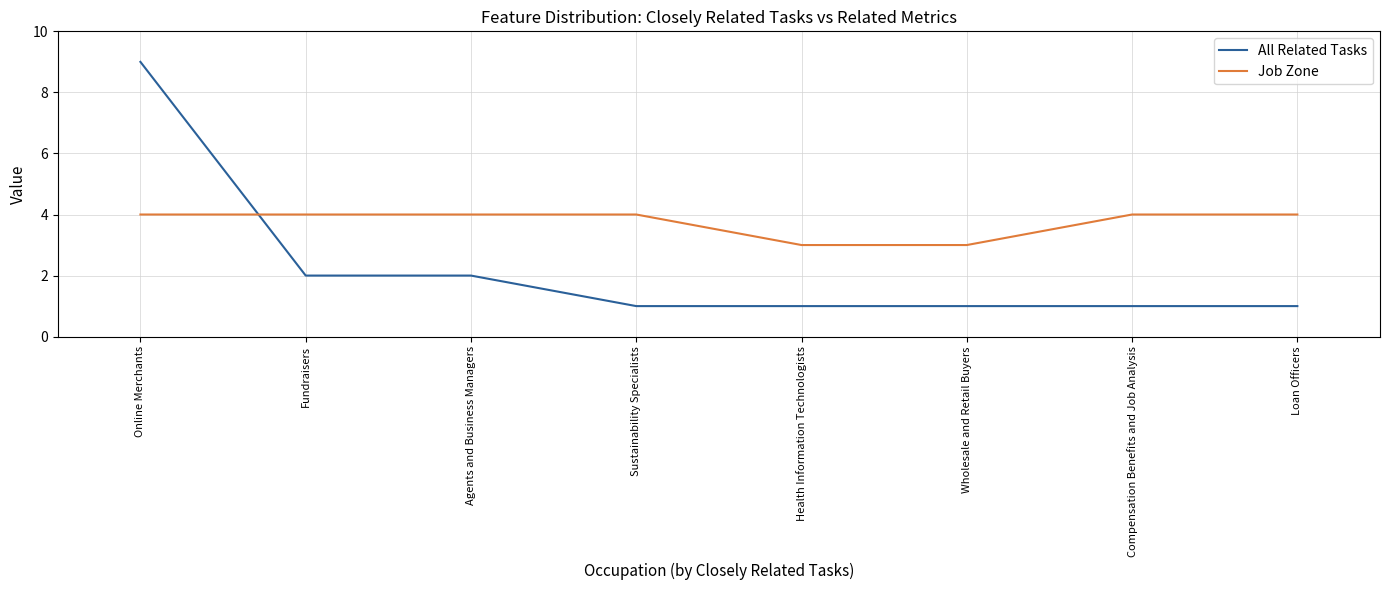

What is the difference between the maximum and second lowest values in the All Related Tasks series?

8